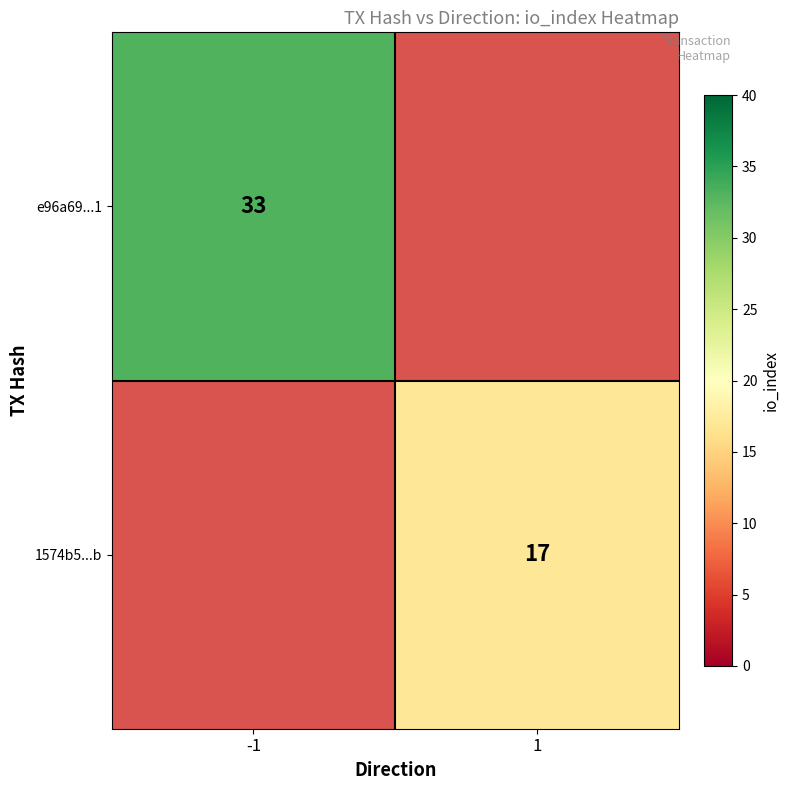

What is the smallest value displayed?

17.0